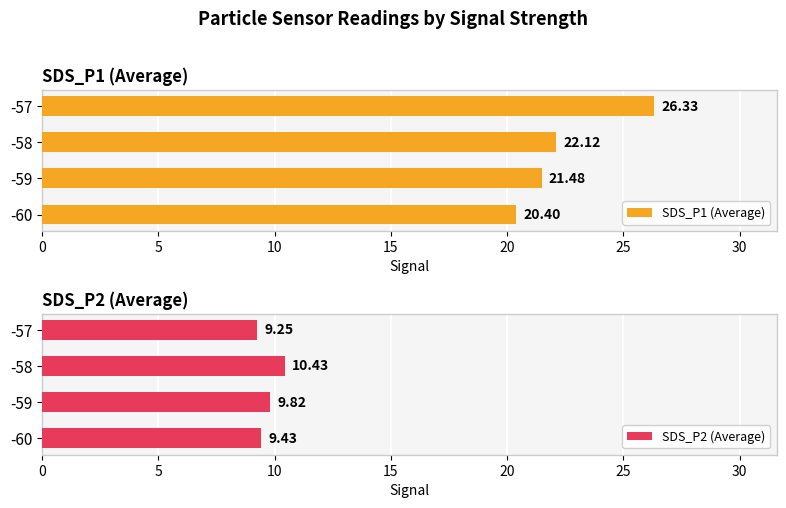

What is the difference between the second highest and minimum values in the SDS_P2 (Average) series?

0.6